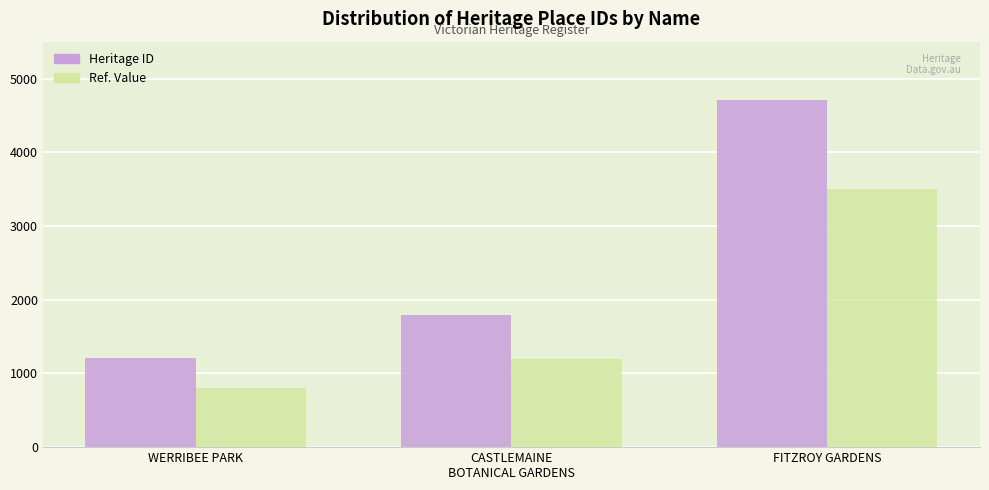

Reading right to left, what are all the values shown in this chart?

Heritage ID: 4703	1791	1207
Ref. Value: 3500	1200	800